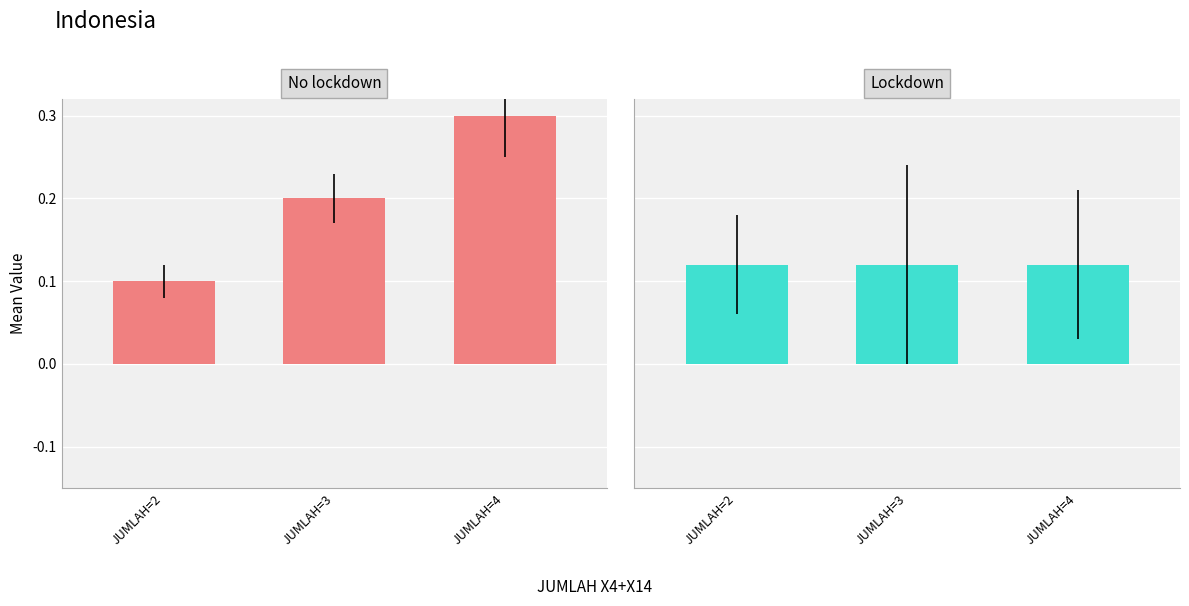

Reading left to right, extract all data points from this chart.

X4: JUMLAH=2=0.1	JUMLAH=3=0.2	JUMLAH=4=0.3
X14: JUMLAH=2=0.1	JUMLAH=3=0.1	JUMLAH=4=0.1